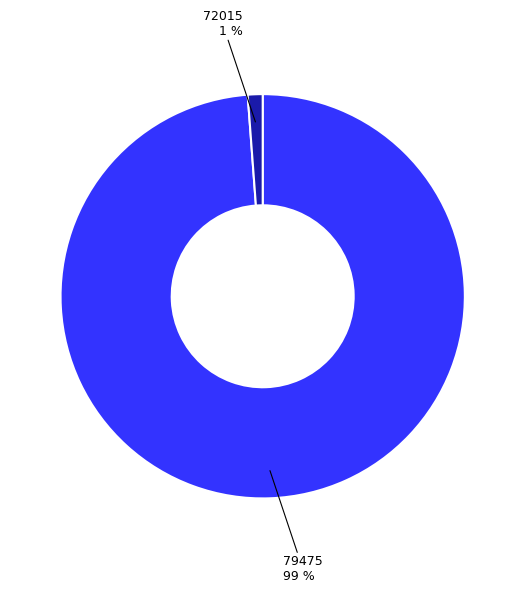

What percentage is the 72015 slice, to the nearest percent?

1%